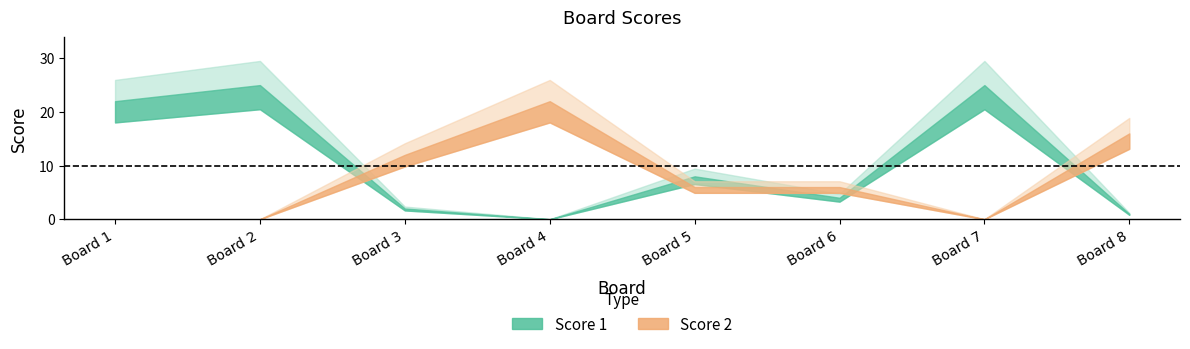

How many values in Score 1 are above zero?

7